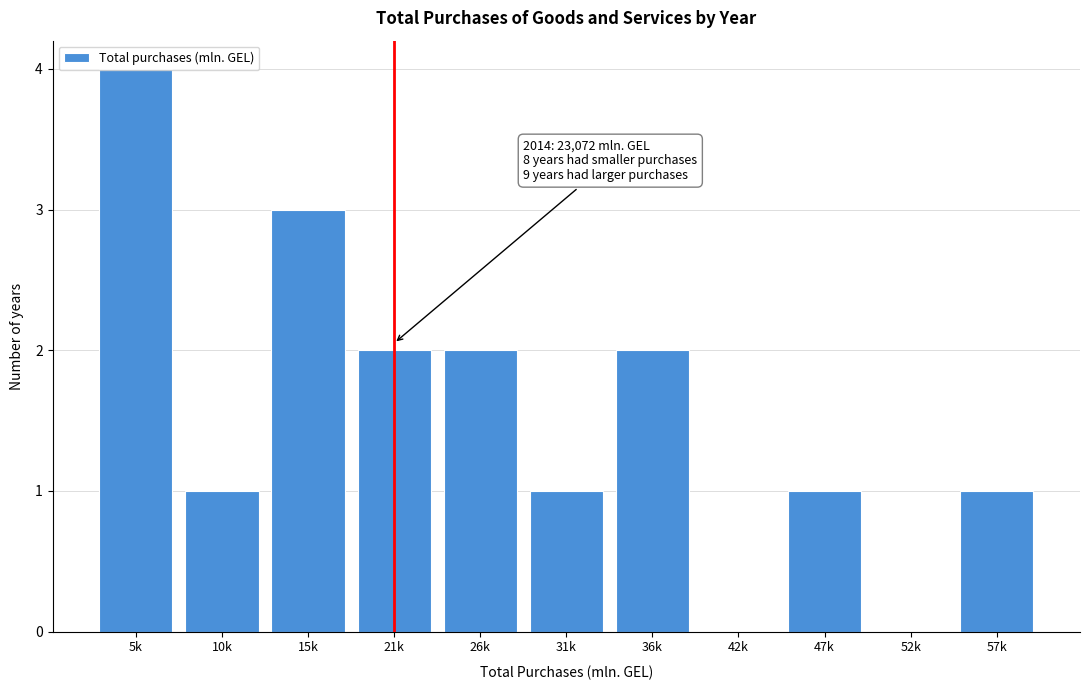

What is the sum of all values?

17